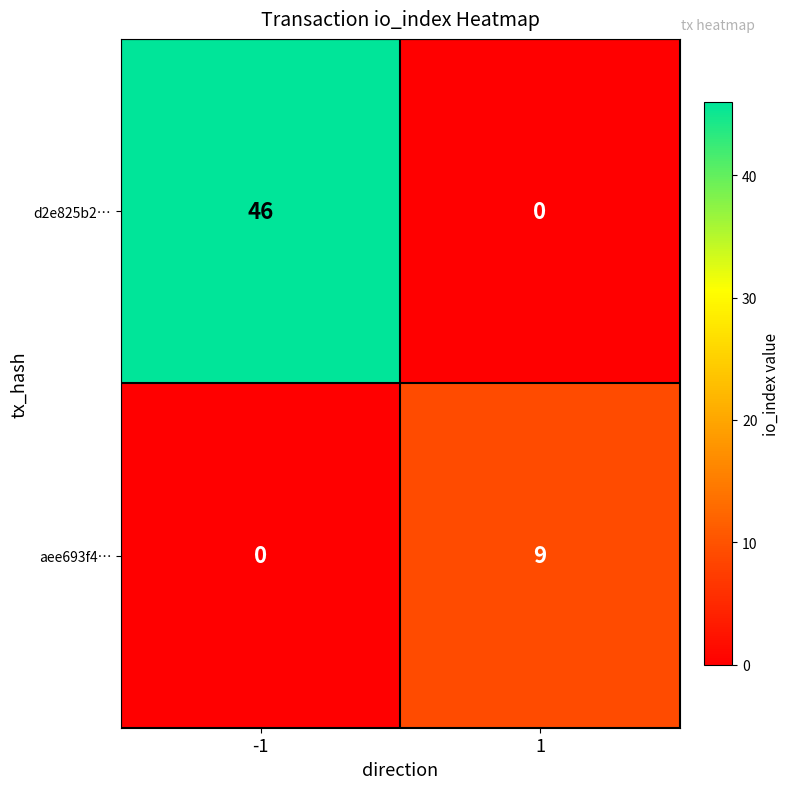

Is it true that aee693f4… equals 0 at -1?

True